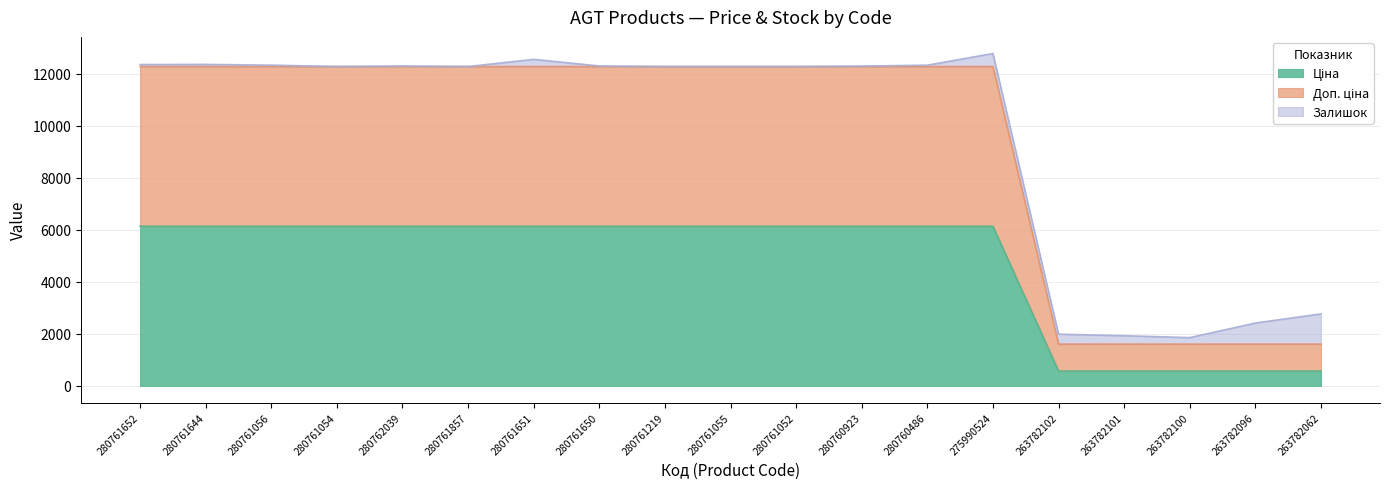

True or false: Ціна and Доп. ціна intersect in this chart.

False